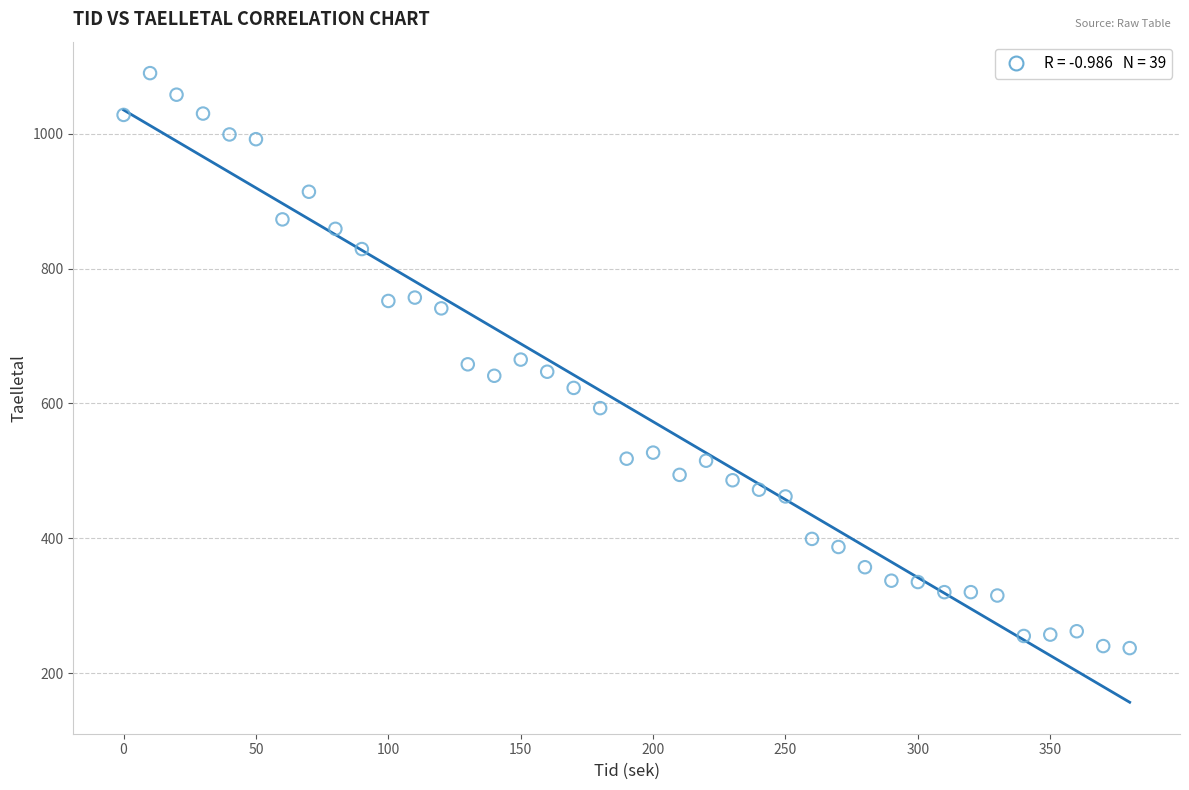

What is the range of Y values (max minus min)?

853